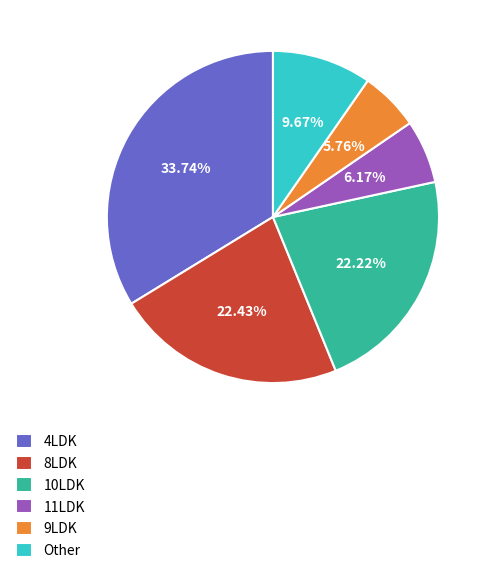

What is the ratio of the value at 8LDK to the value at 4LDK?

0.7